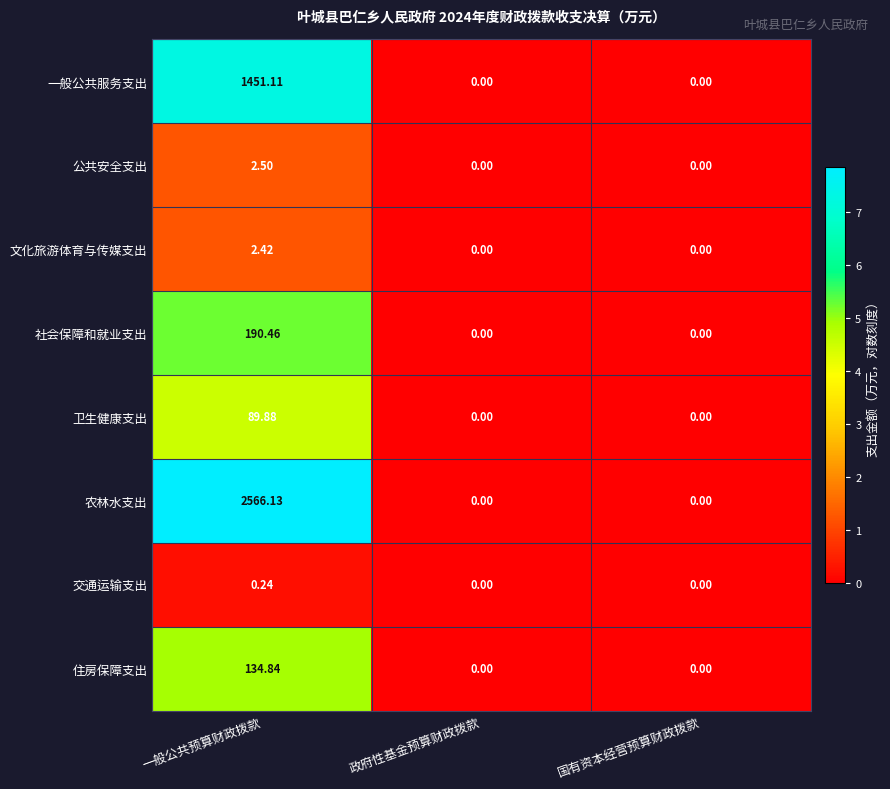

What is the greatest value displayed?

2566.1